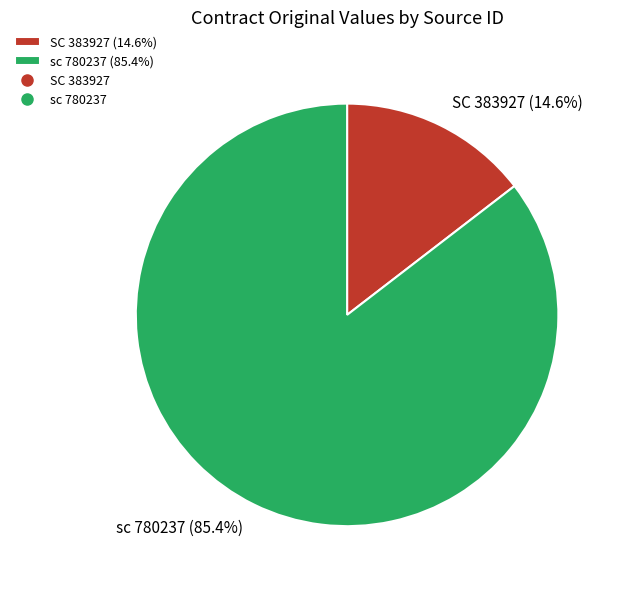

Which has a higher value, SC 383927 or sc 780237?

sc 780237